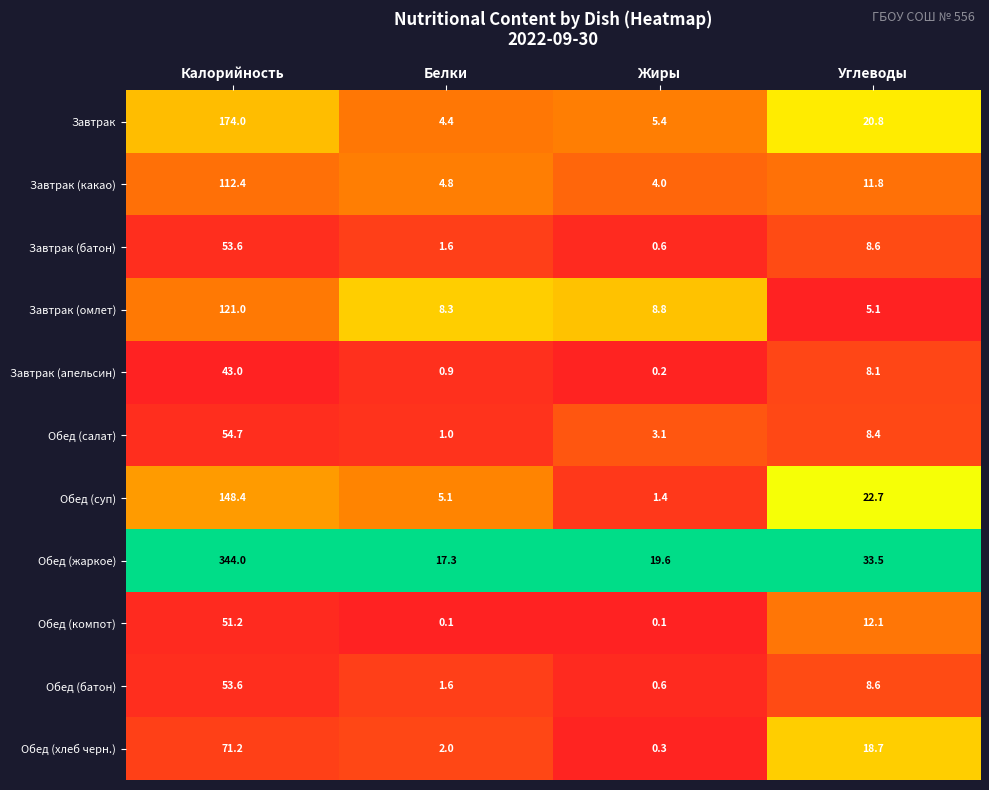

Is it true that Обед (салат) equals 3.1 at Жиры?

True